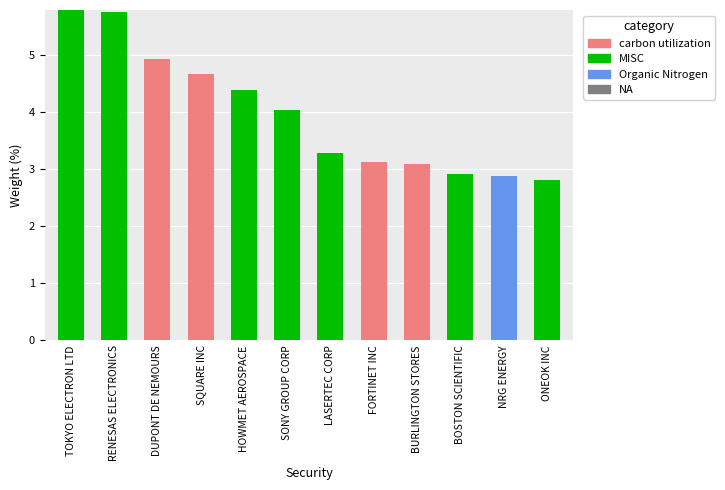

At which label does carbon utilization reach its peak?

DUPONT DE NEMOURS